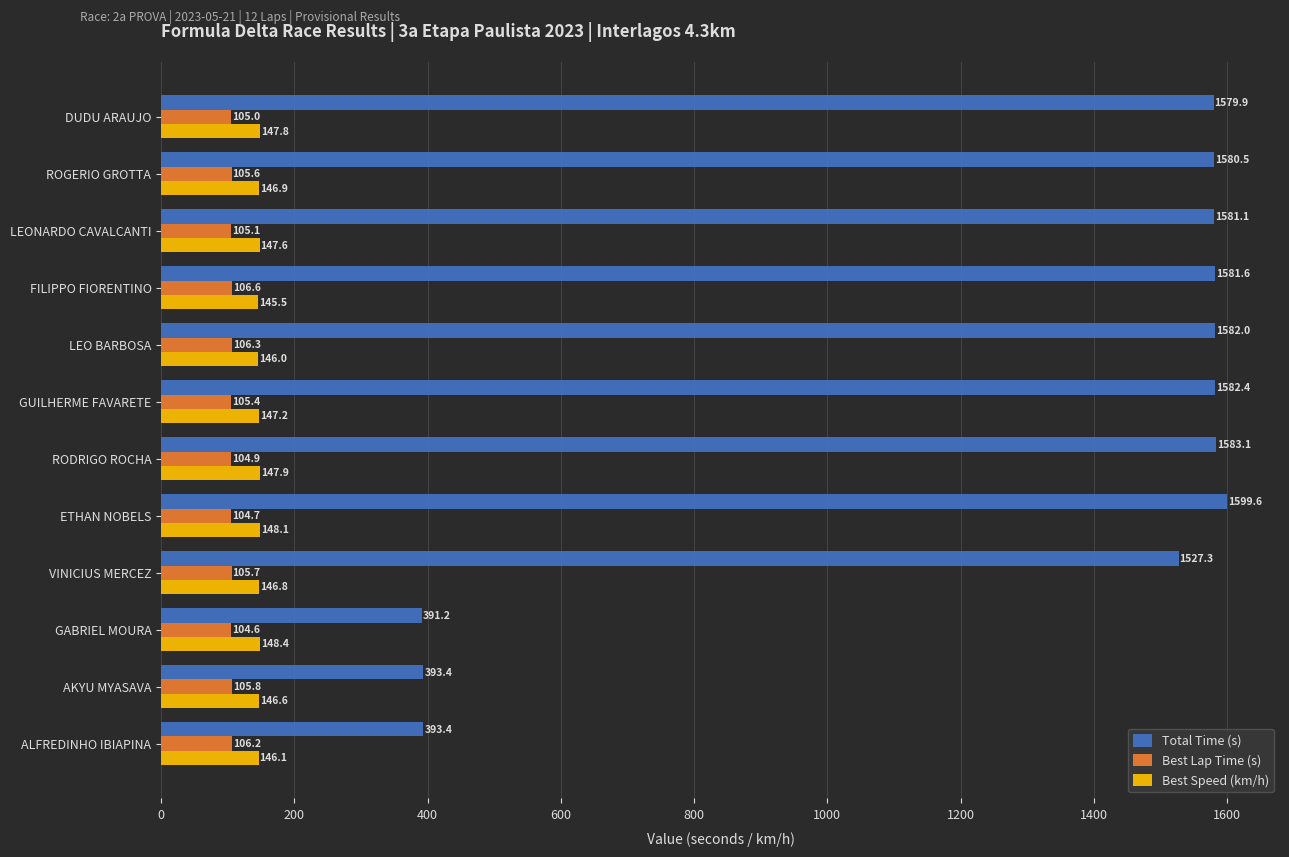

At which category is the sum across all series the highest?

ETHAN NOBELS